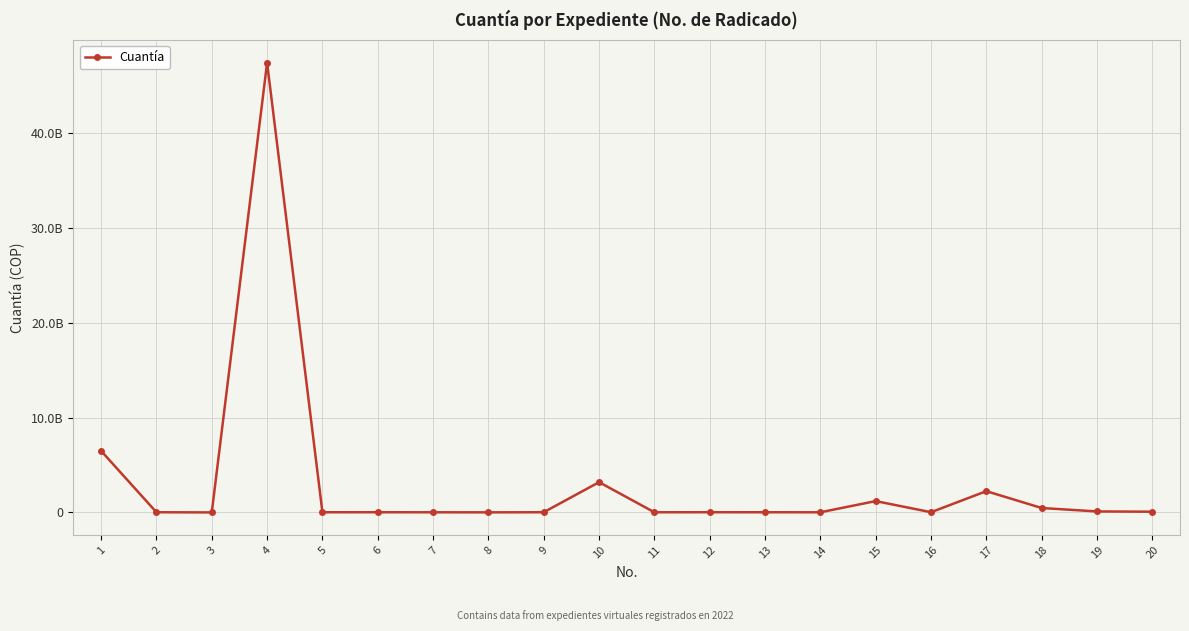

What is the sum of the values at 4 and 14?

47480217101